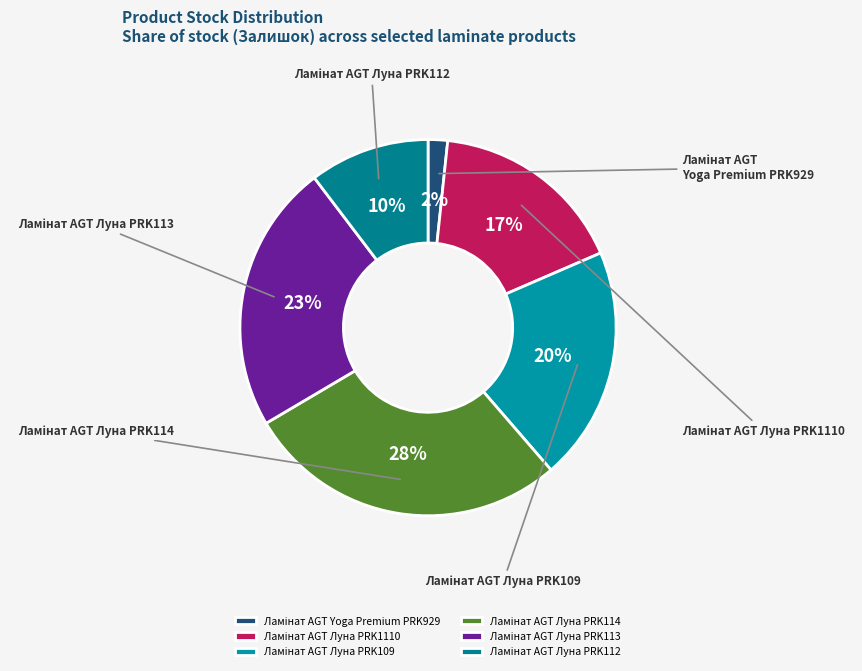

Does Ламінат AGT Yoga Premium PRK929 represent more than half of the total?

No